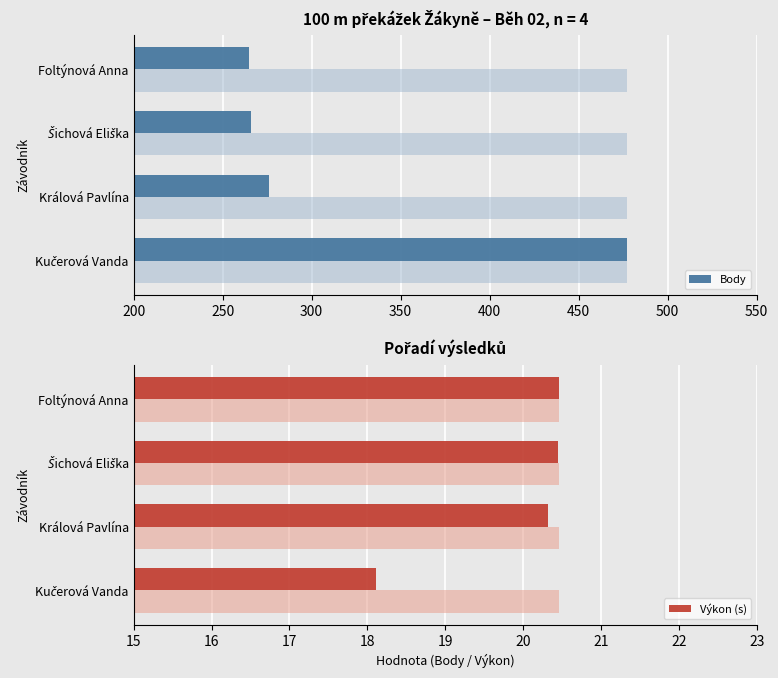

What are all the series names shown in the legend?

Body, Výkon (s)